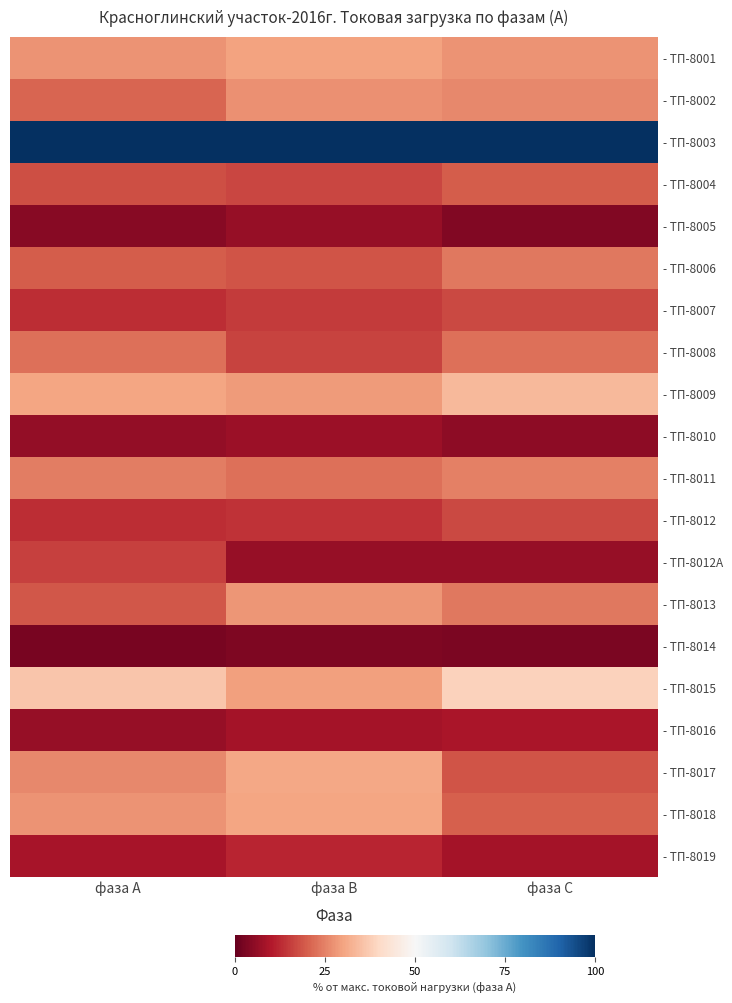

What is the difference between the highest and lowest values at фаза В?

96.8